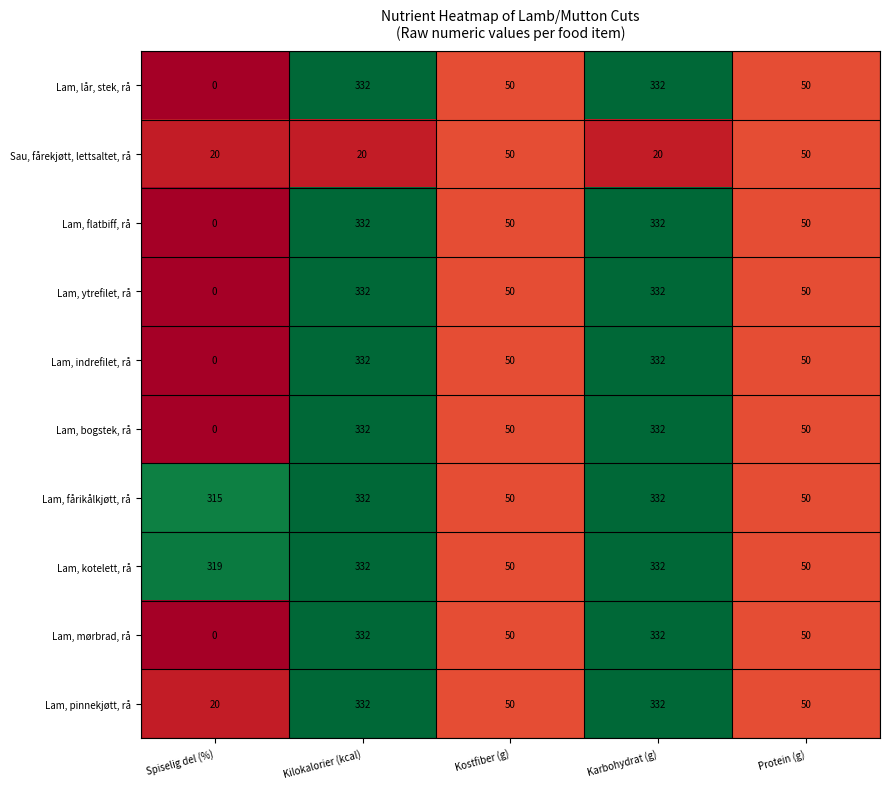

True or false: Sau, fårekjøtt, lettsaltet, rå has a value of 20 at Spiselig del (%).

True